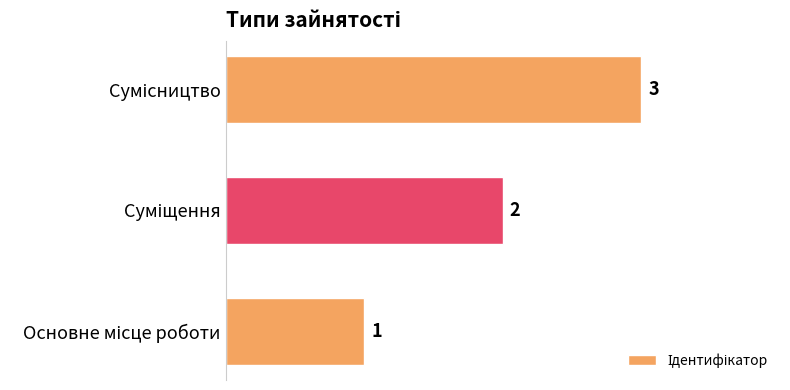

How many values are between 1 and 3?

3